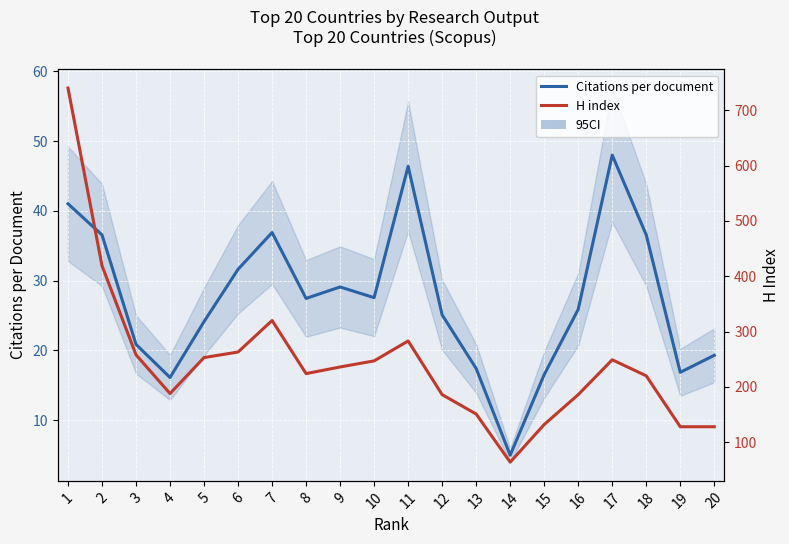

What are all the series names shown in the legend?

Citations per document, H index